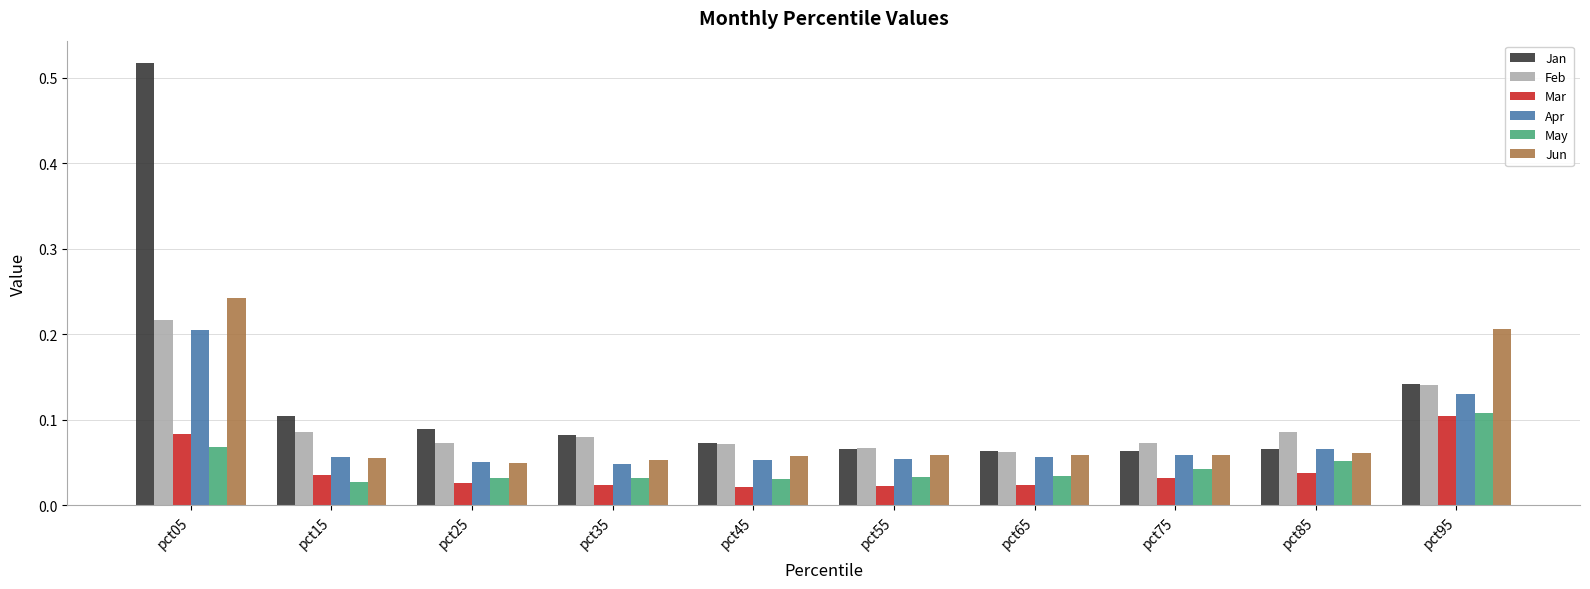

How many distinct data groups are displayed?

6